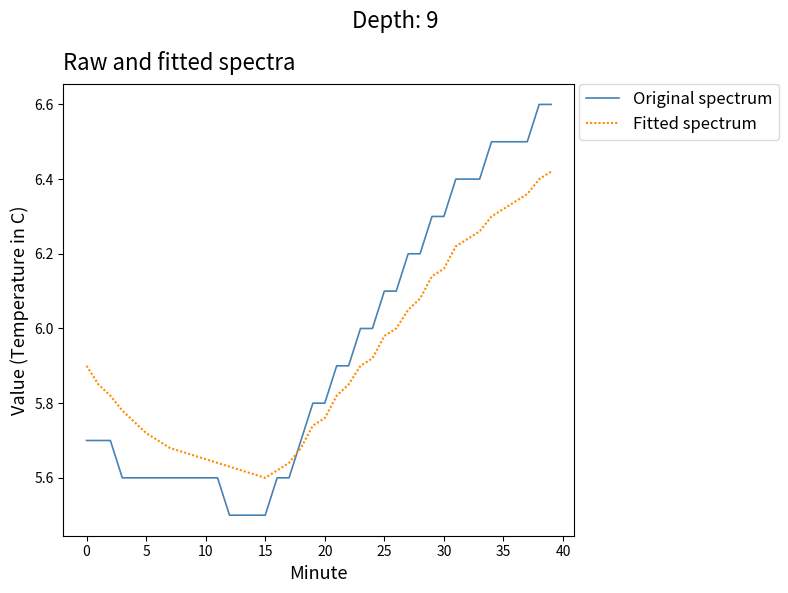

What is the minimum value for Original spectrum?

5.5